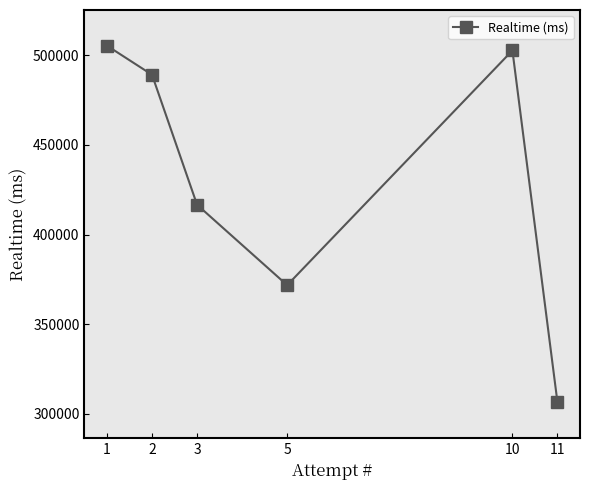

What is the change in value from 2 to 11?

-182645